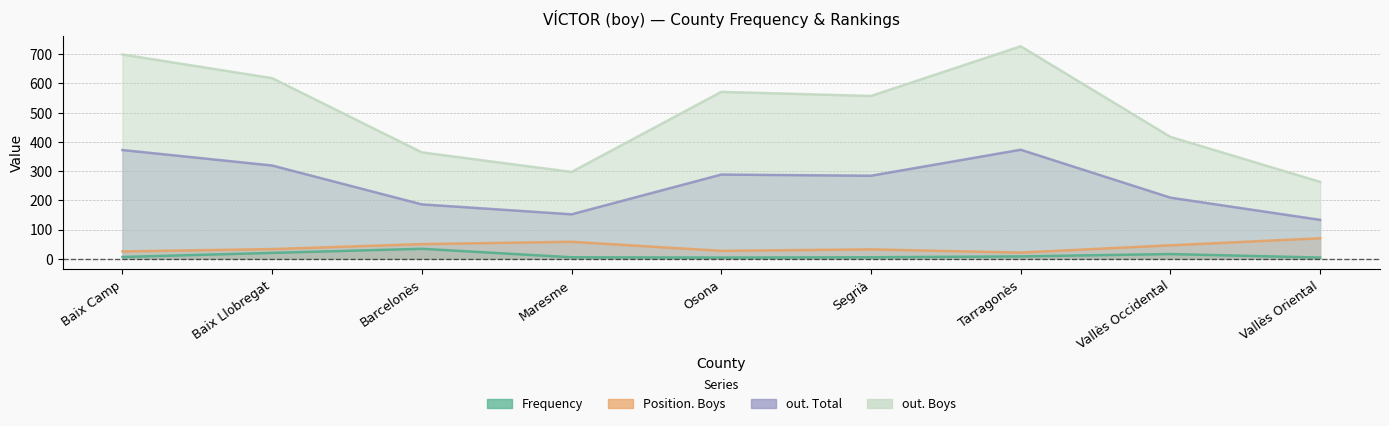

What is the label of the 9th point from the right?

Baix Camp